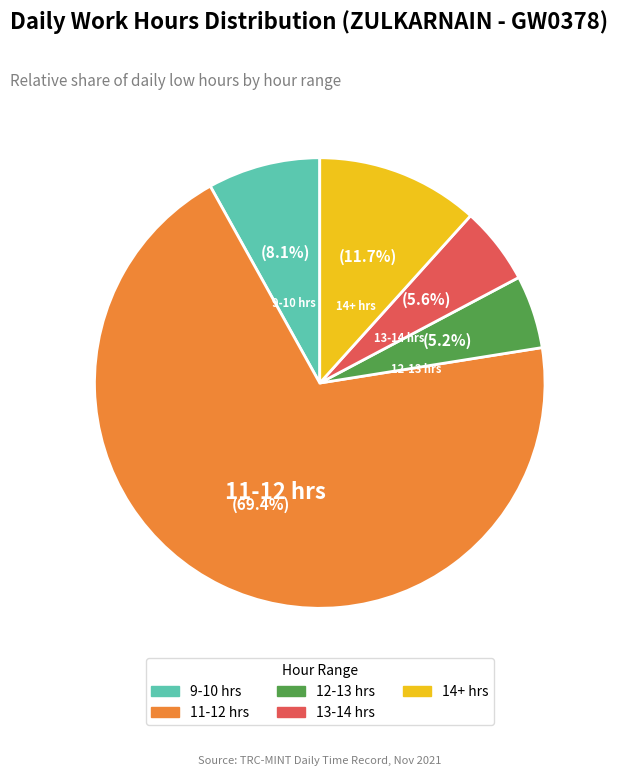

Which has a higher value, 12-13 hrs or 14+ hrs?

14+ hrs